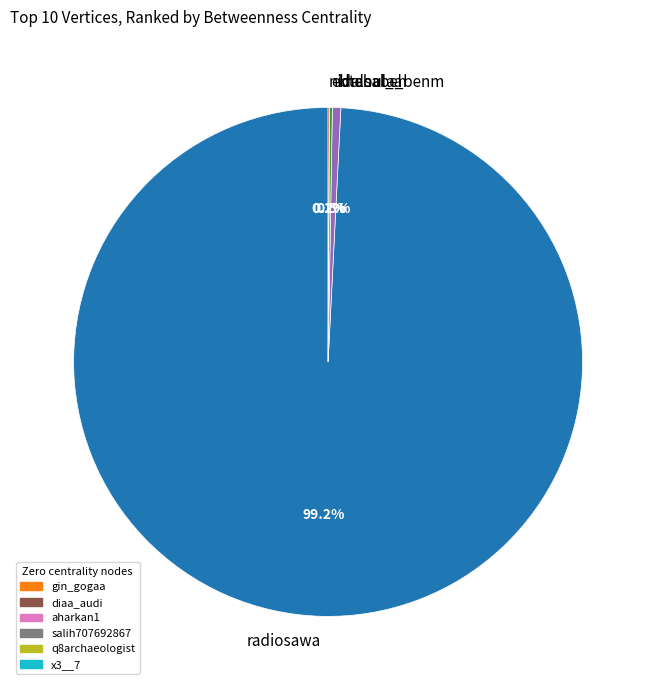

Which slice represents more than half of the pie?

radiosawa